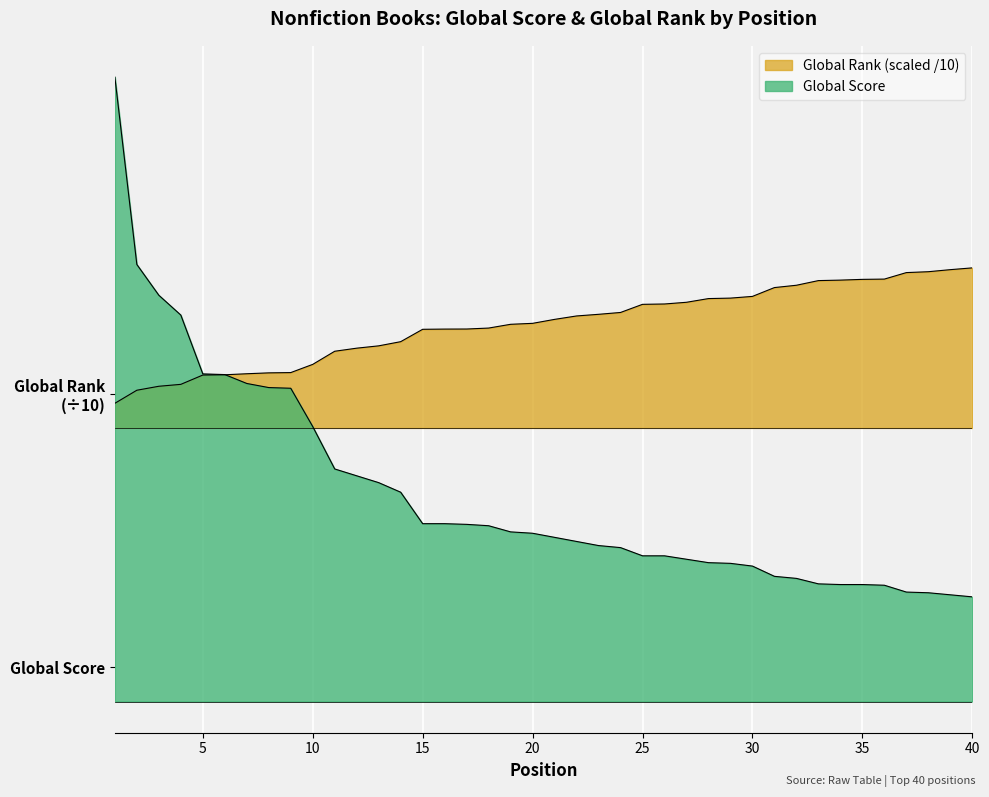

At how many categories does at least one series exceed 205?

40